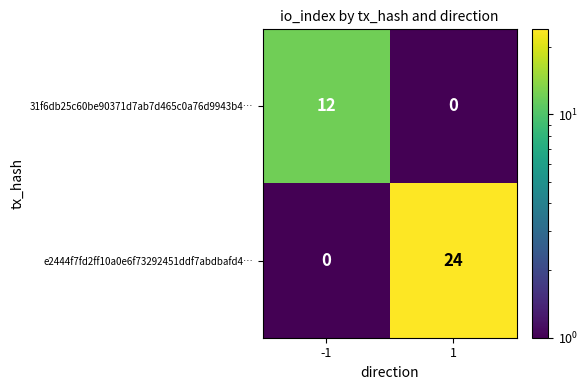

The e2444f7fd2ff10a0e6f73292451ddf7abdbafd4… series shows -16 at -1. True or false?

False